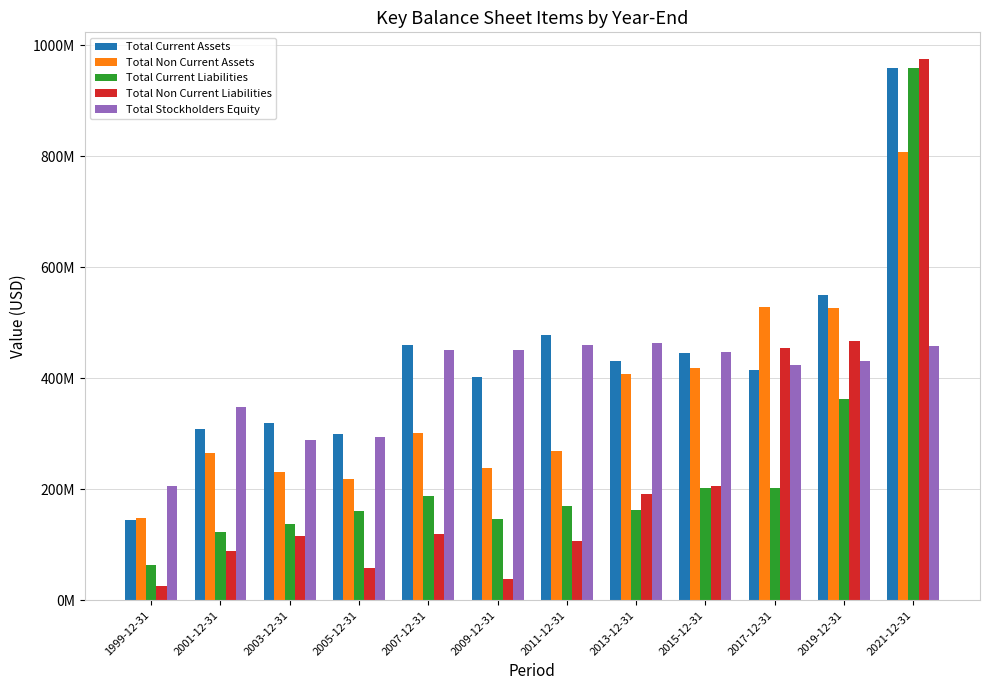

What are all the series names shown in the legend?

Total Current Assets, Total Non Current Assets, Total Current Liabilities, Total Non Current Liabilities, Total Stockholders Equity